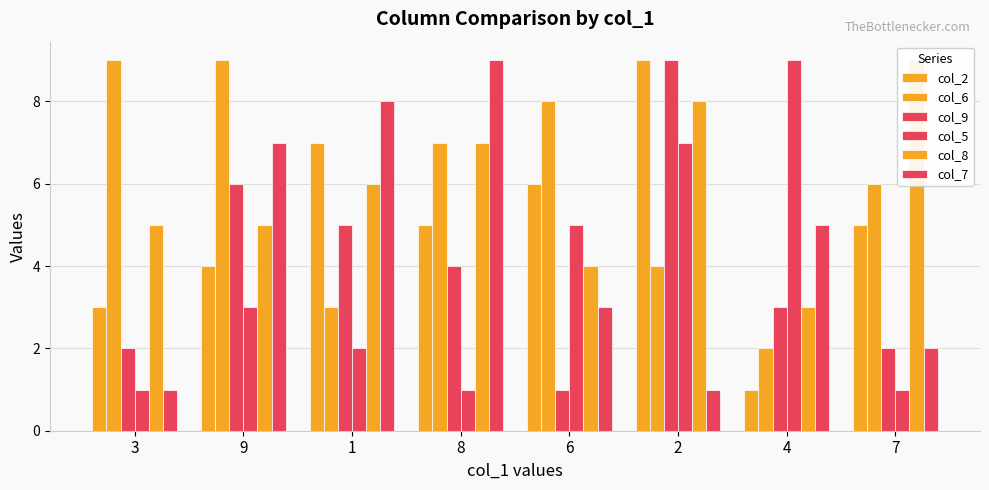

How many distinct data groups are displayed?

6